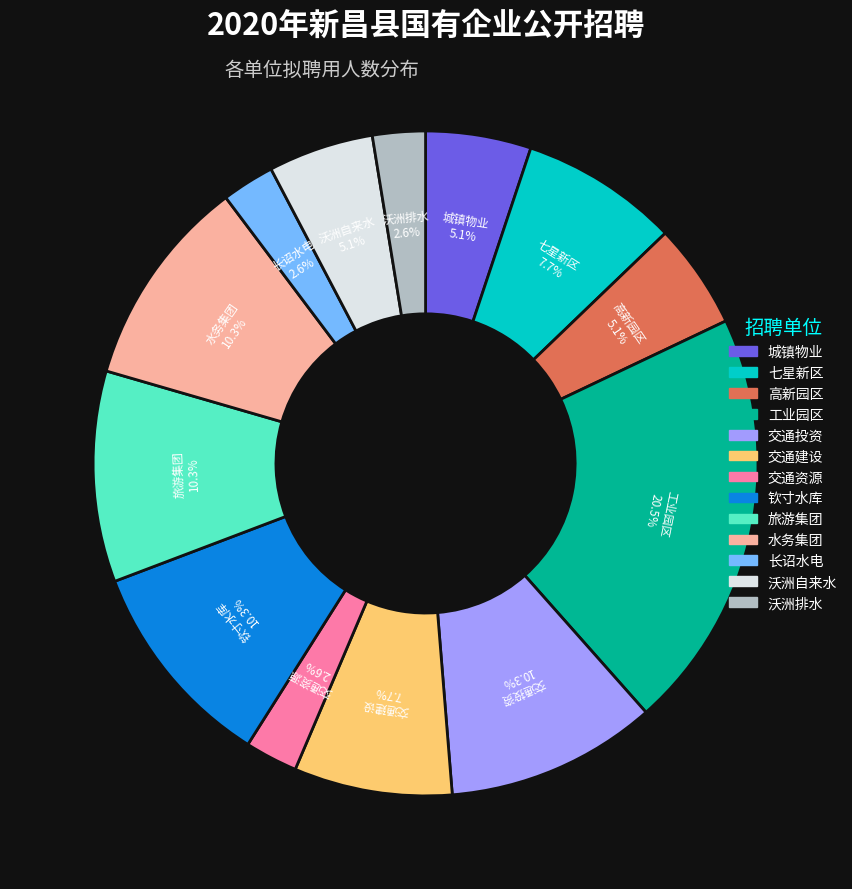

Is there any slice that represents more than half of the pie?

No